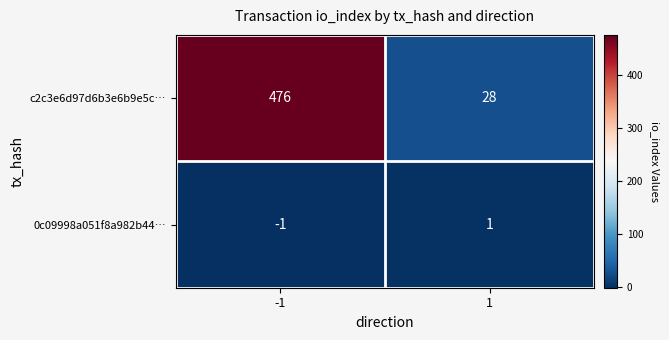

What is the total value across all series at -1?

475